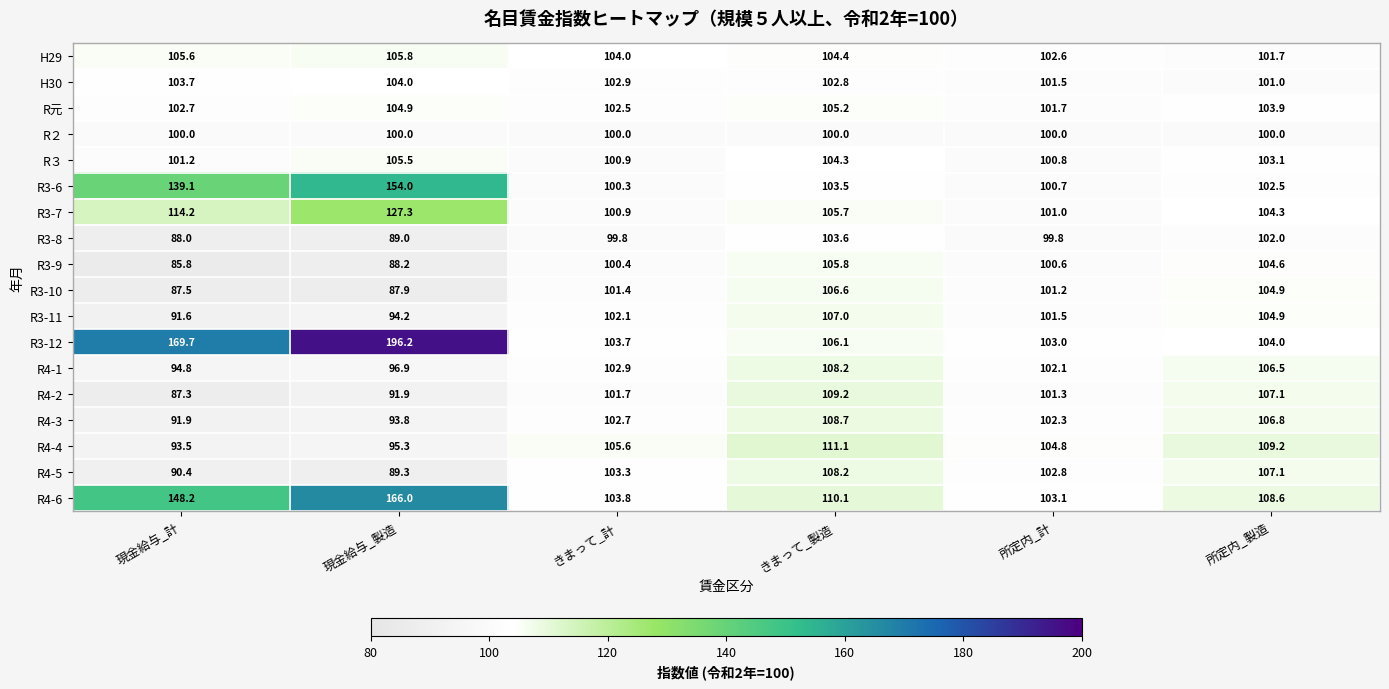

The value of R4-1 at きまって_計 is 164.7. True or false?

False